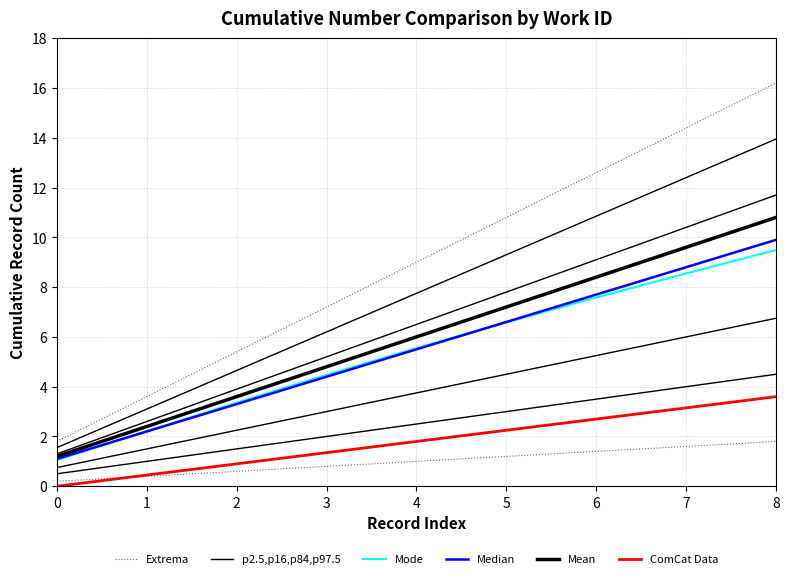

Reading left to right, list all the values displayed in this chart.

Extrema: 0=0.2	1=0.4	2=0.6	3=0.8	4=1.0	5=1.2	6=1.4	7=1.6	8=1.8
p2.5,p16,p84,p97.5: 0=0.5	1=1.0	2=1.5	3=2.0	4=2.5	5=3.0	6=3.5	7=4.0	8=4.5
Mode: 0=1.1	1=2.2	2=3.4	3=4.5	4=5.5	5=6.6	6=7.6	7=8.5	8=9.5
Median: 0=1.1	1=2.2	2=3.3	3=4.4	4=5.5	5=6.6	6=7.7	7=8.8	8=9.9
Mean: 0=1.2	1=2.4	2=3.6	3=4.8	4=6.0	5=7.2	6=8.4	7=9.6	8=10.8
ComCat Data: 0=0.0	1=0.5	2=0.9	3=1.4	4=1.8	5=2.2	6=2.7	7=3.2	8=3.6